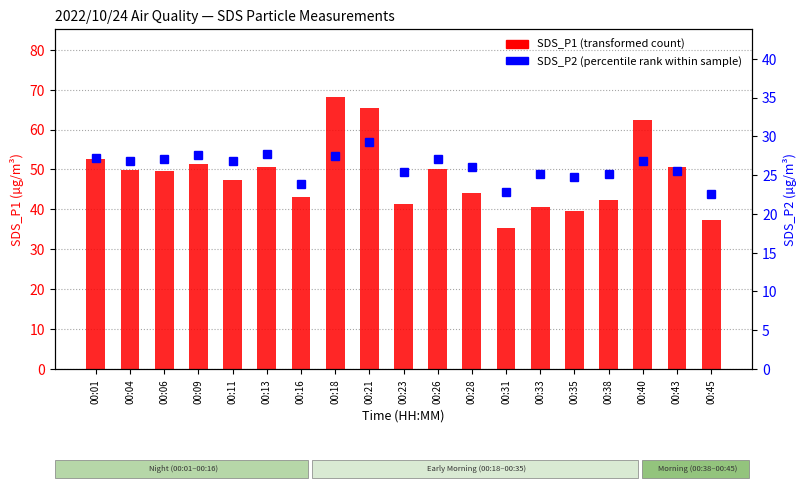

What is the minimum value shown in the chart?

22.6